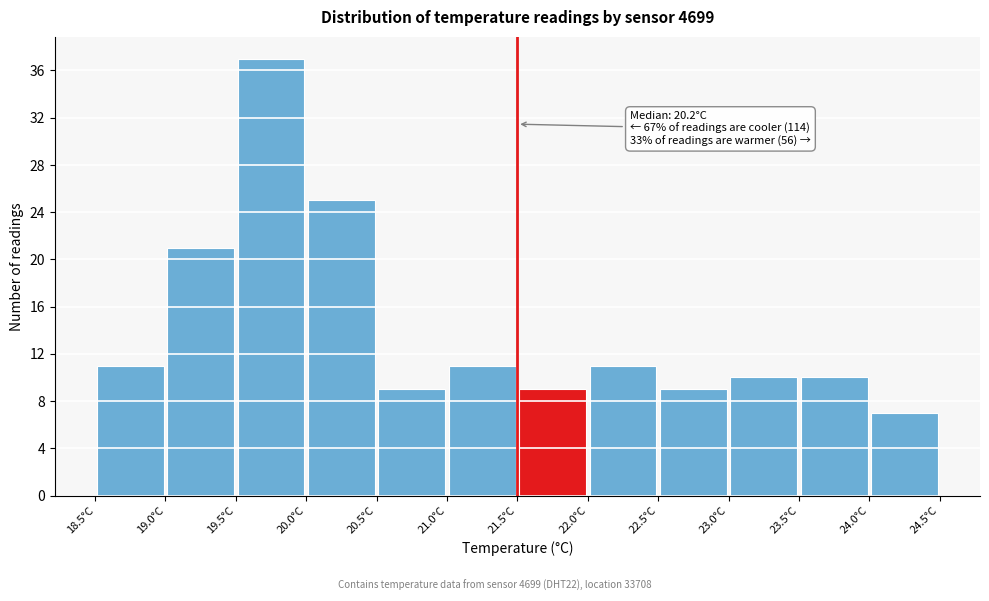

Which range on the x-axis has the tallest bar?

19.5 to 20.0